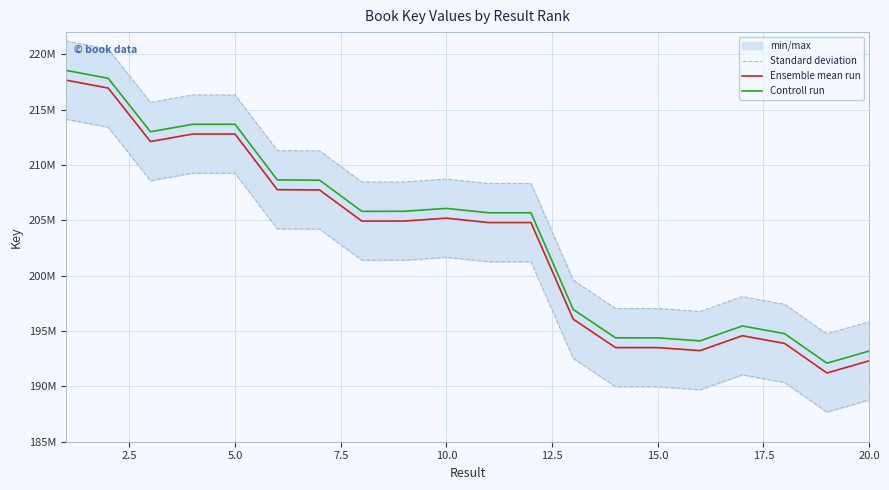

How many lines are shown in the chart?

3